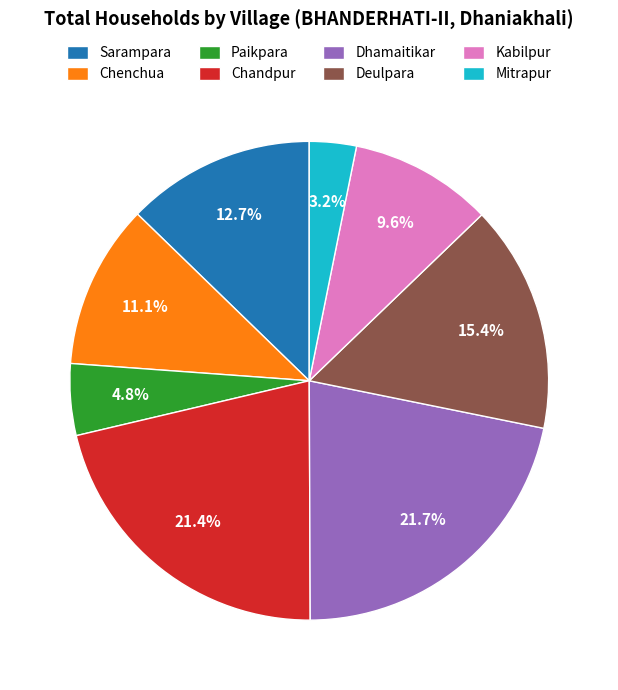

To the nearest percent, what is the combined percentage of Mitrapur and Paikpara?

8%